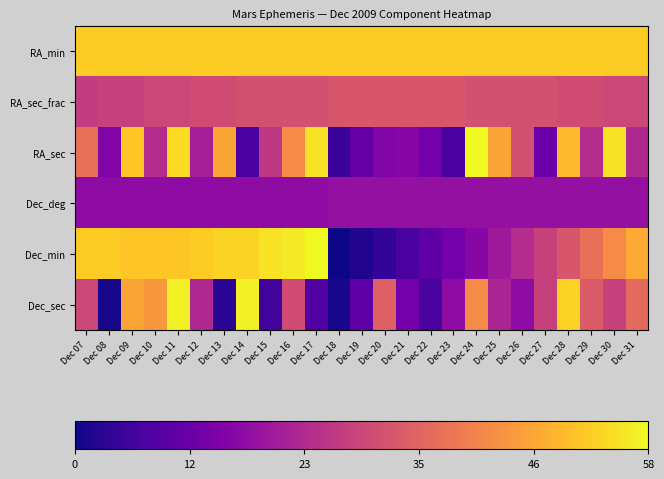

What is the total value across all series at Dec 26?

173